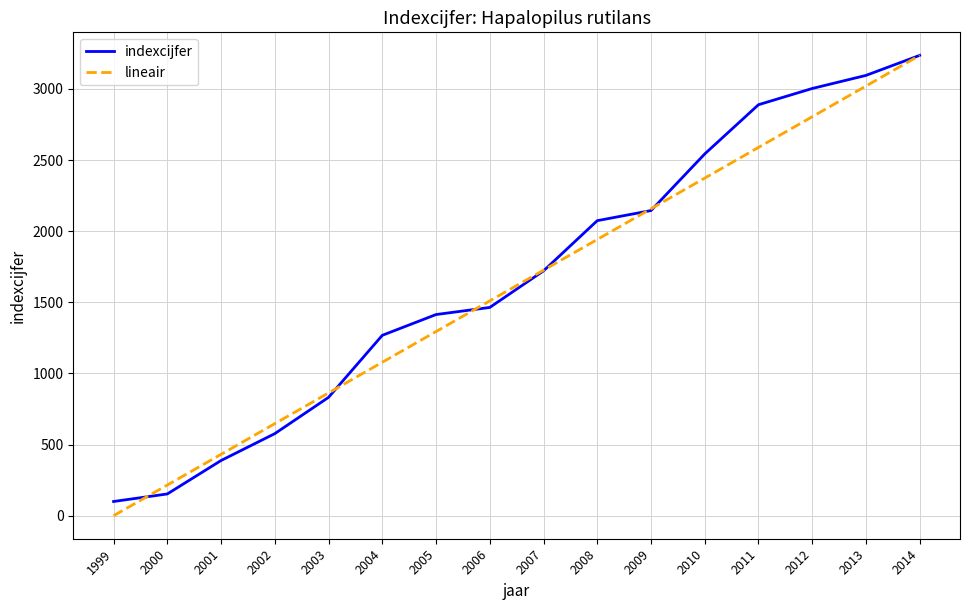

The indexcijfer series shows 3095.0 at 2013. True or false?

True